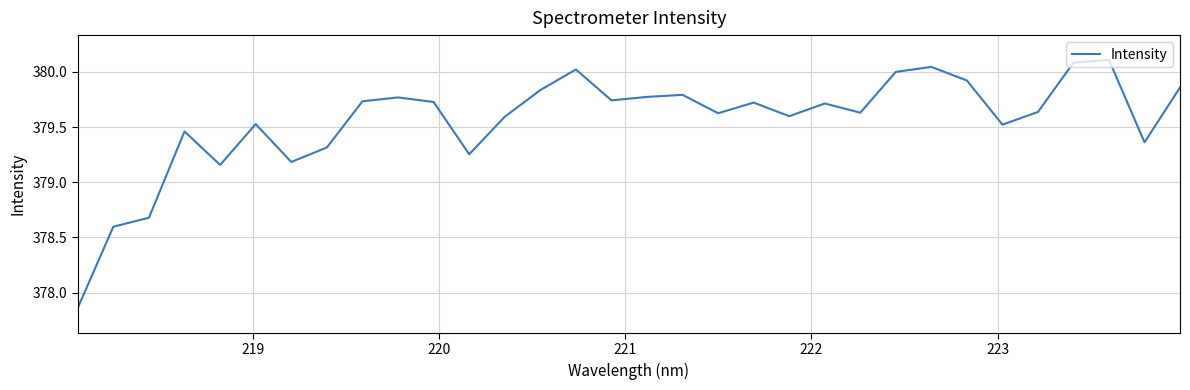

What is the greatest value displayed?

380.1